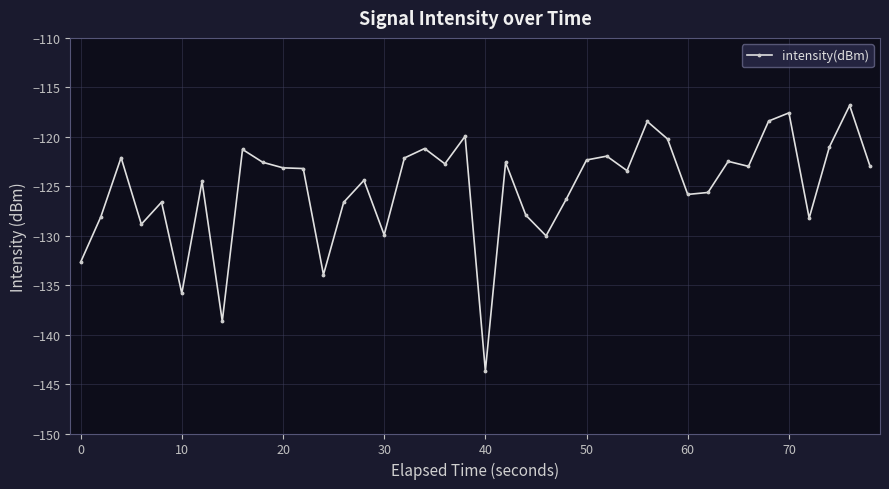

True or false: there are more than 1 points higher than both neighbors.

True